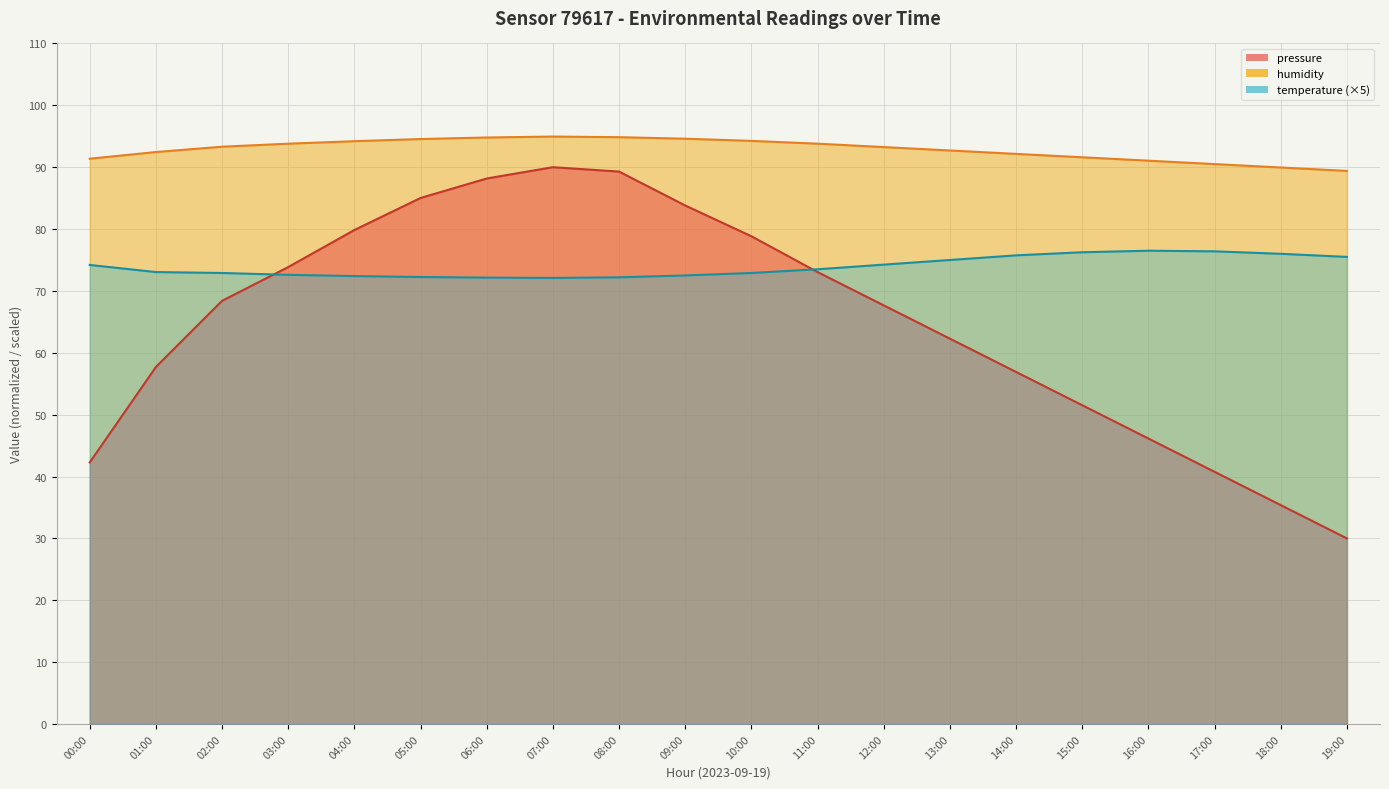

Between 04:00 and 19:00, which series saw the biggest shift?

pressure